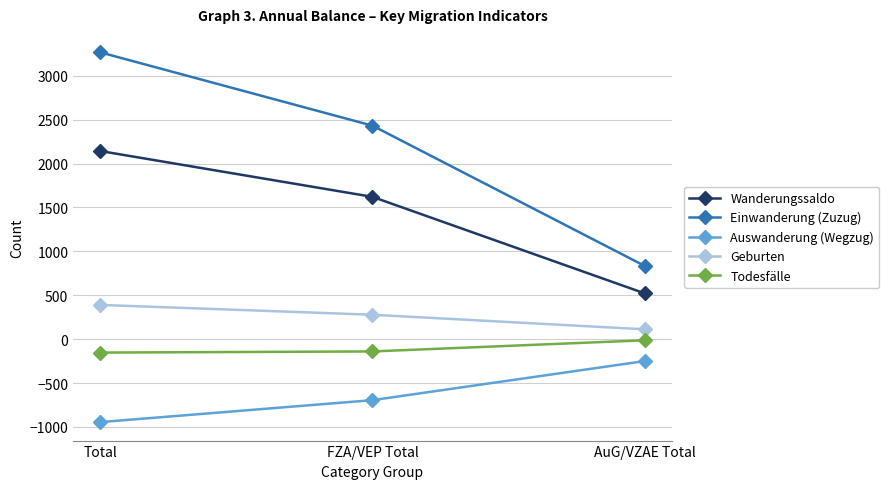

At which label does Wanderungssaldo first exceed 1621?

Total